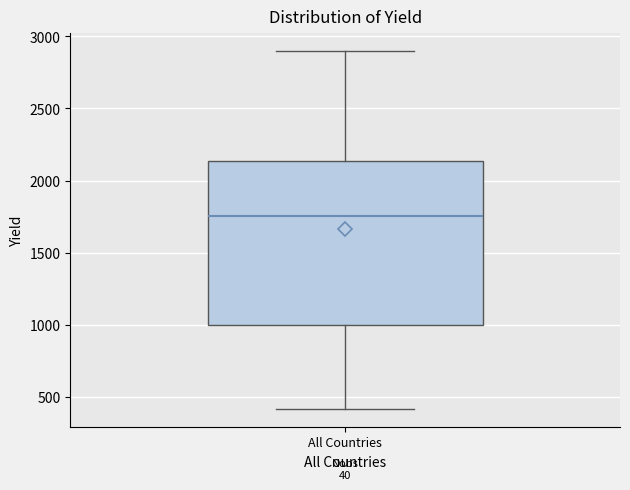

Read this box plot against the y-axis: the position of the median line, the range covered by the box, and the ends of both whiskers. The values are not printed on the chart, so give them approximately, as read against the axis.

median 1750, box 1000 to 2150, whiskers 400 to 2900